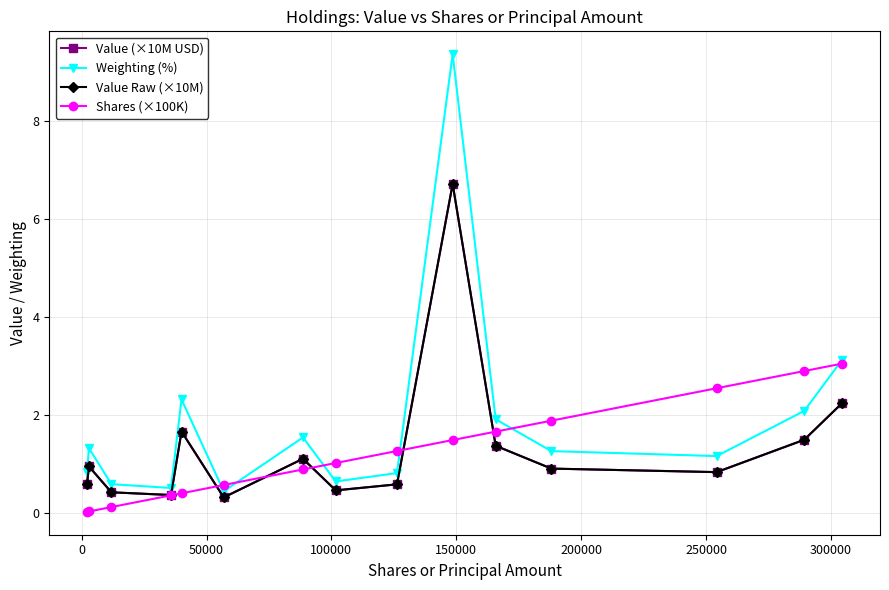

Is this an area chart (filled region under the line)?

No